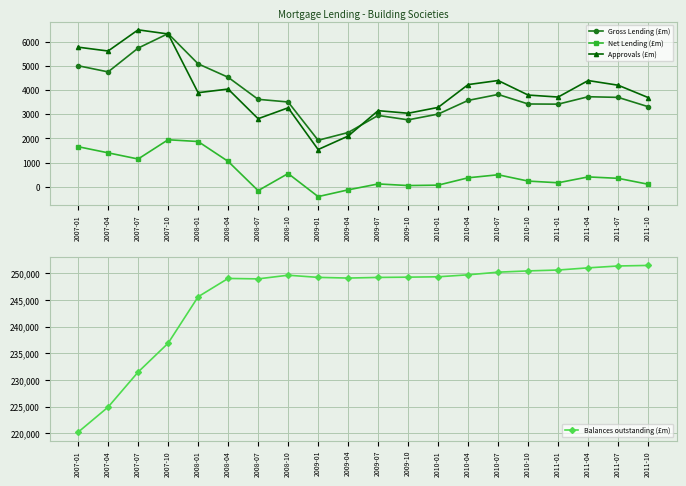

How many interior local valleys does the Approvals (£m) series have?

6